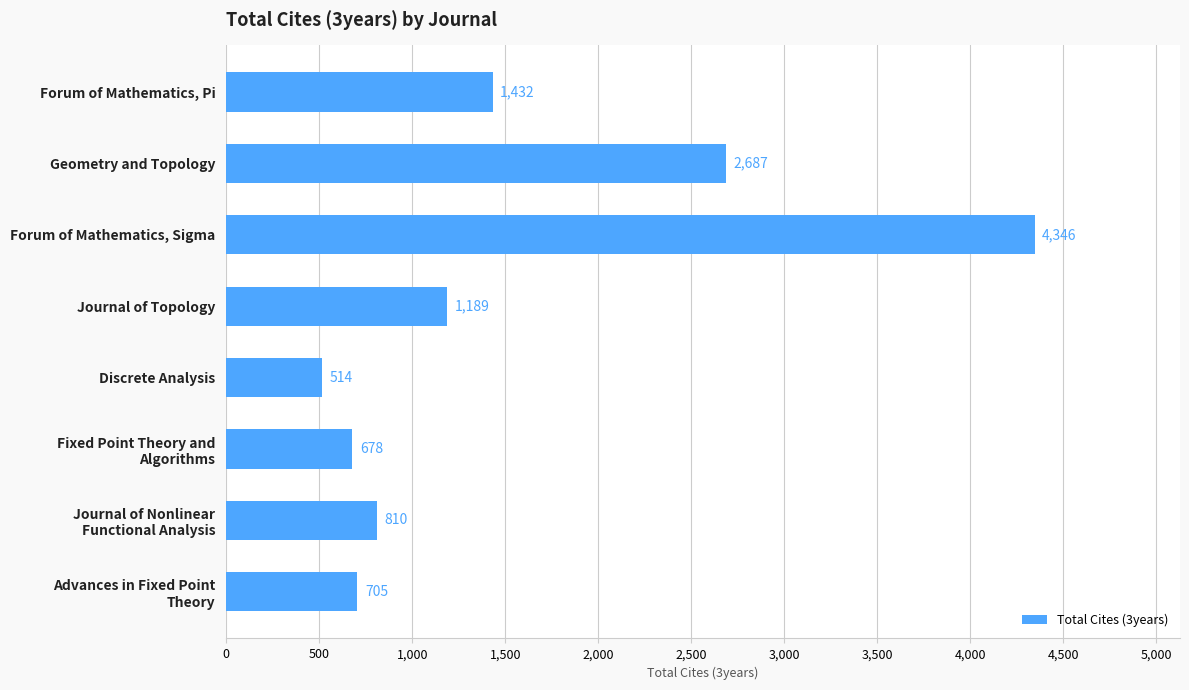

Rank the categories by value from highest to lowest.

Forum of Mathematics, Sigma, Geometry and Topology, Forum of Mathematics, Pi, Journal of Topology, Journal of Nonlinear
Functional Analysis, Advances in Fixed Point
Theory, Fixed Point Theory and
Algorithms, Discrete Analysis